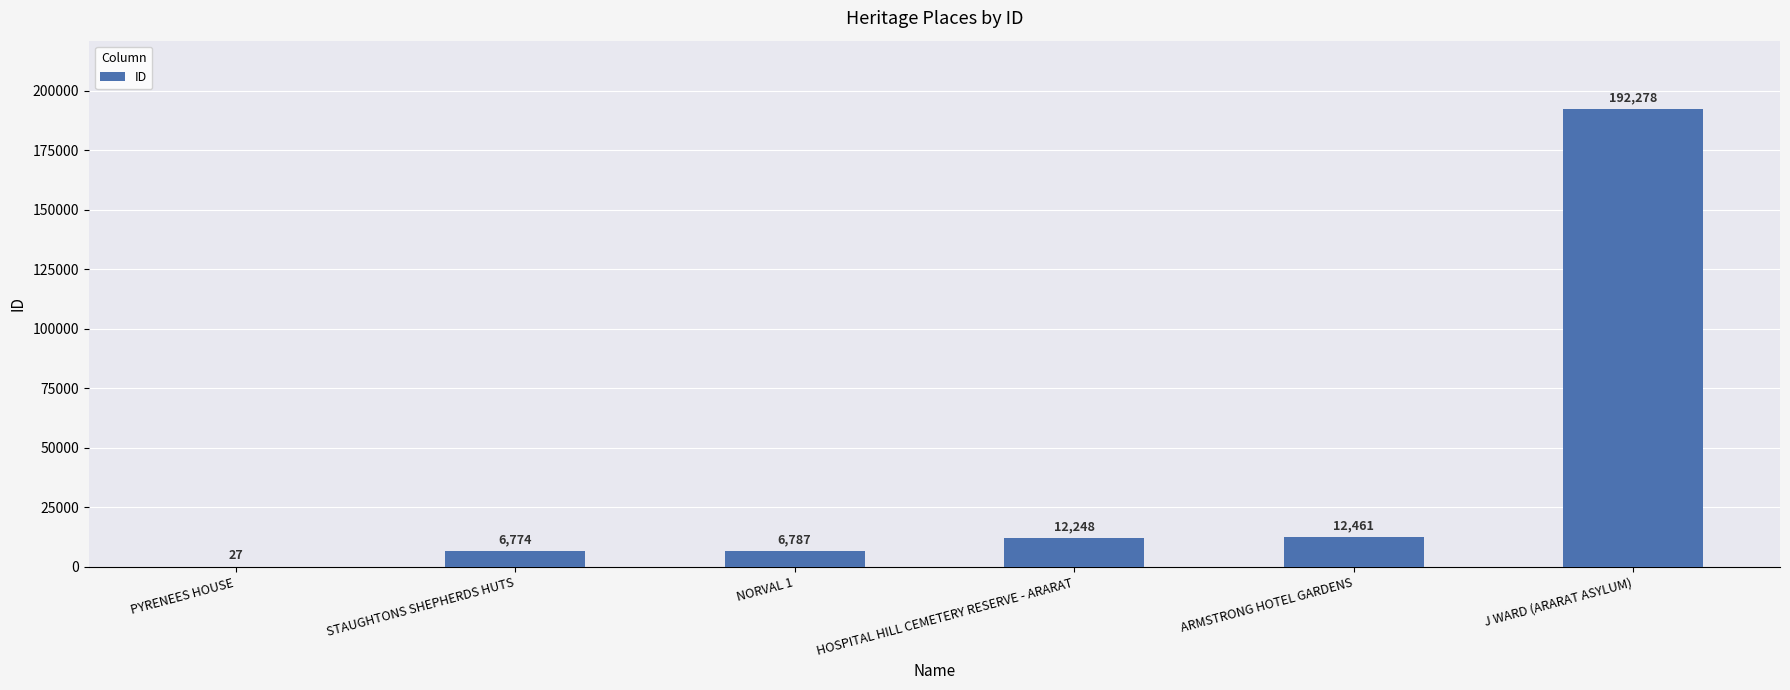

What is the sum of all values?

230575